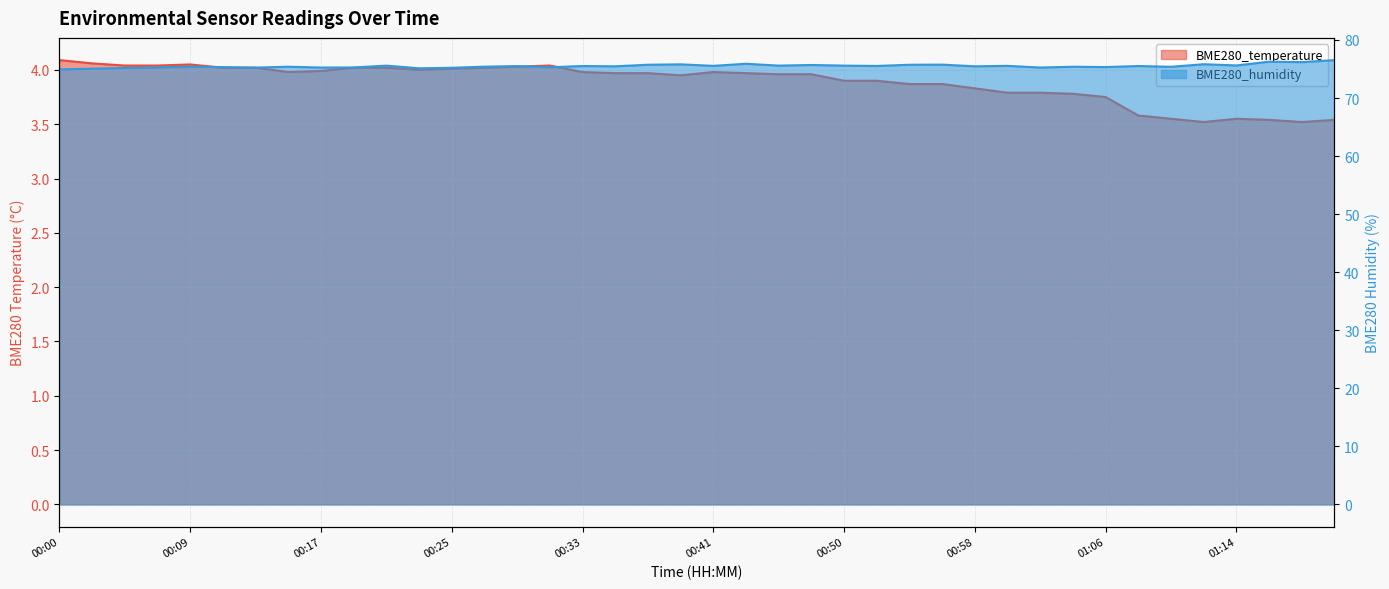

Rank the series at 00:09 from lowest to highest value.

BME280_temperature, BME280_humidity